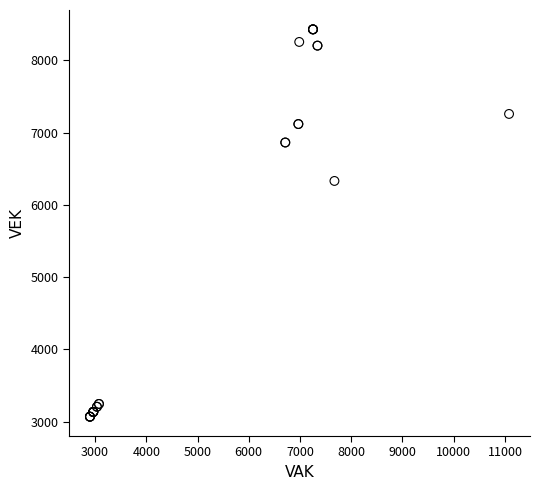

What Y value in the scatter plot is closest to 5749?

6331